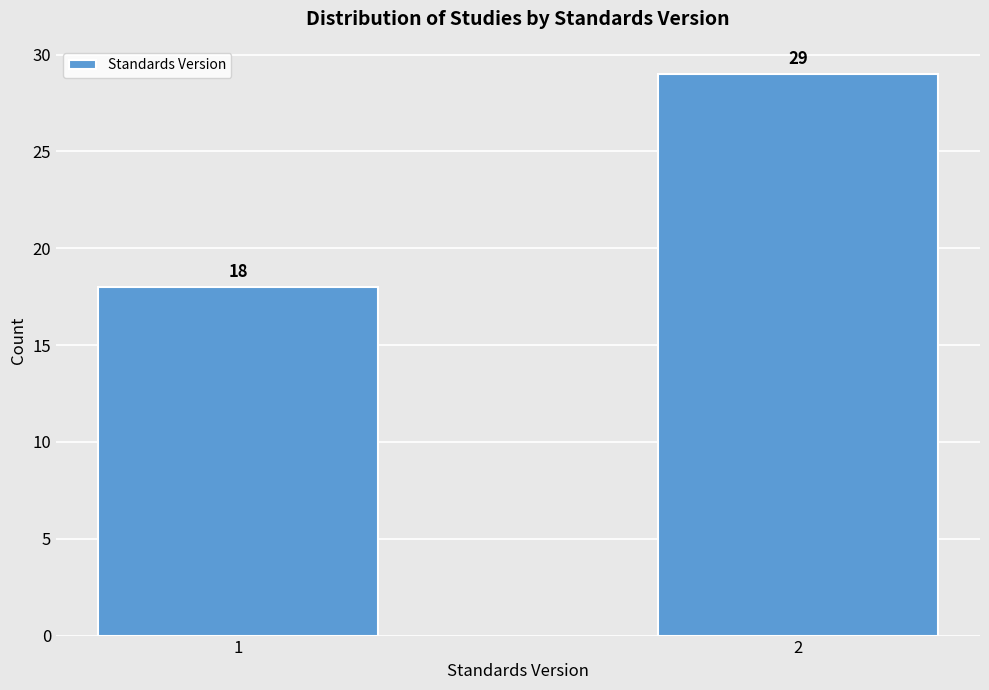

Reading right to left, transcribe all the data shown in this chart.

29	18